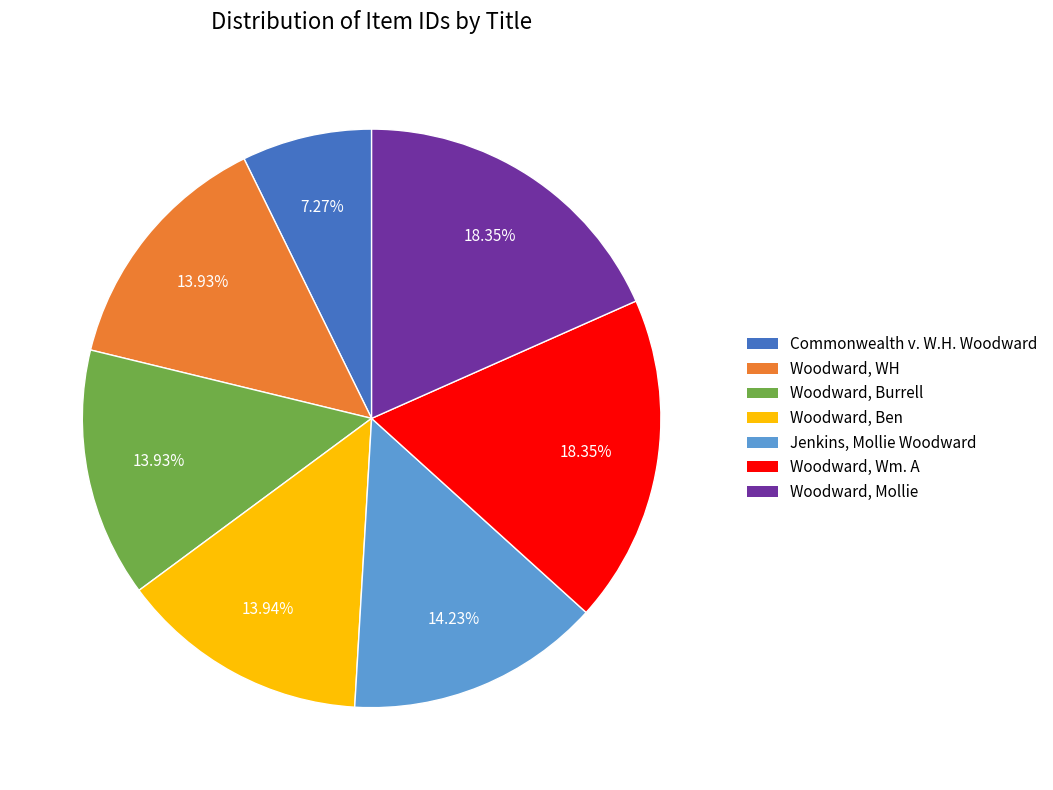

Is there a majority slice in this chart?

No